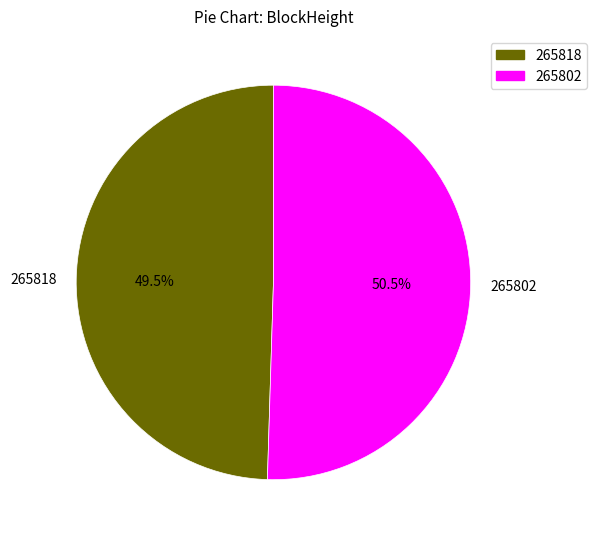

True or false: 265802 accounts for 93% of the total.

False